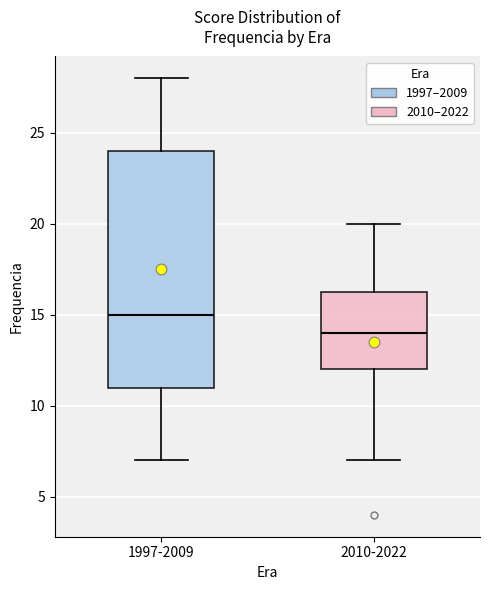

Where does the median line of the box for 2010-2022 sit on the y-axis? The values are not printed on the chart, so give them approximately, as read against the axis.

14.0